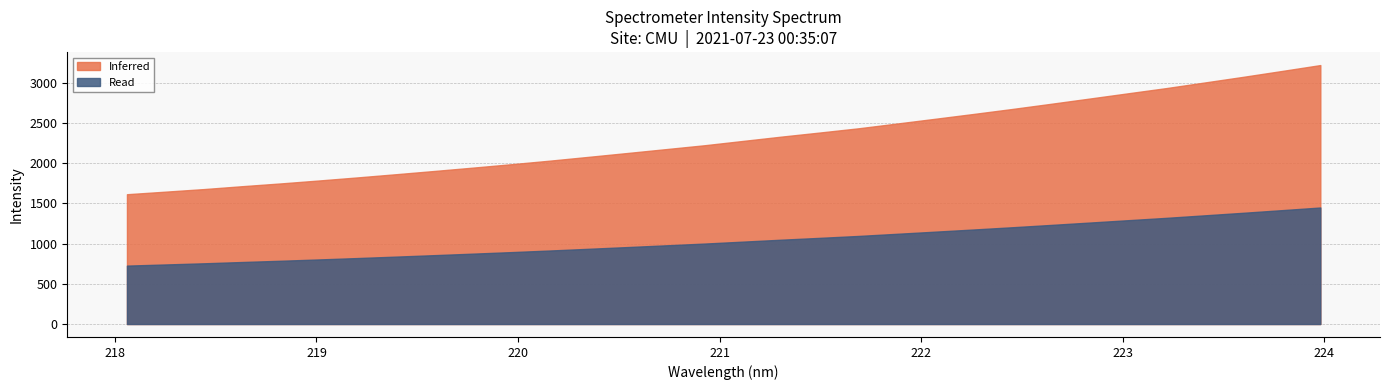

Does the chart display data point markers on the line(s)?

No